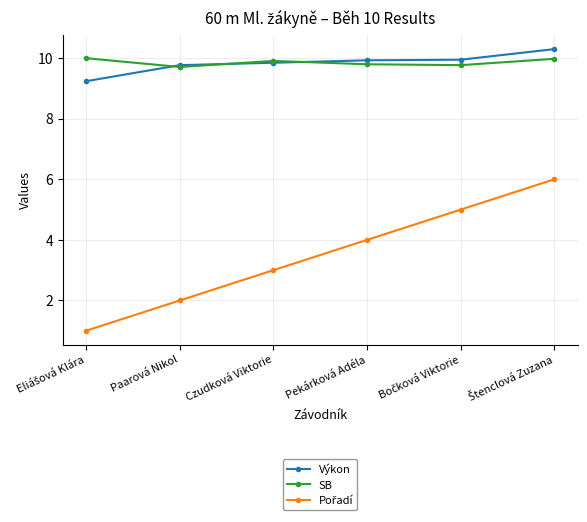

What is the spread (max minus min) of values at Czudková Viktorie?

6.9